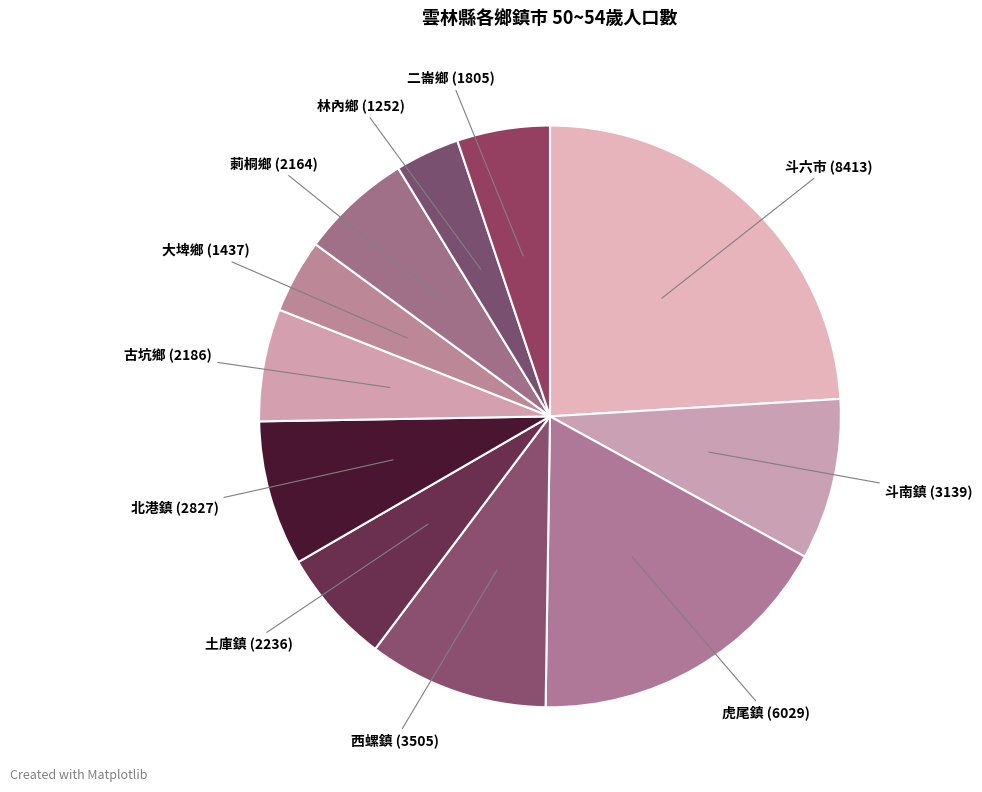

Count the number of slices in the pie.

11